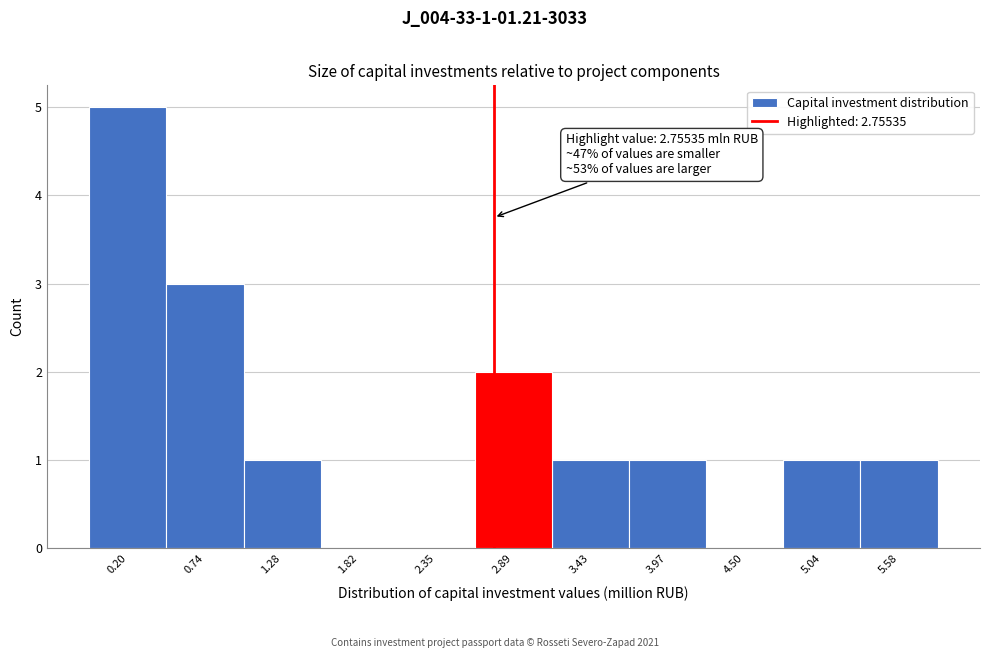

Over which range of the x-axis is the bar tallest?

-0.1 to 0.5